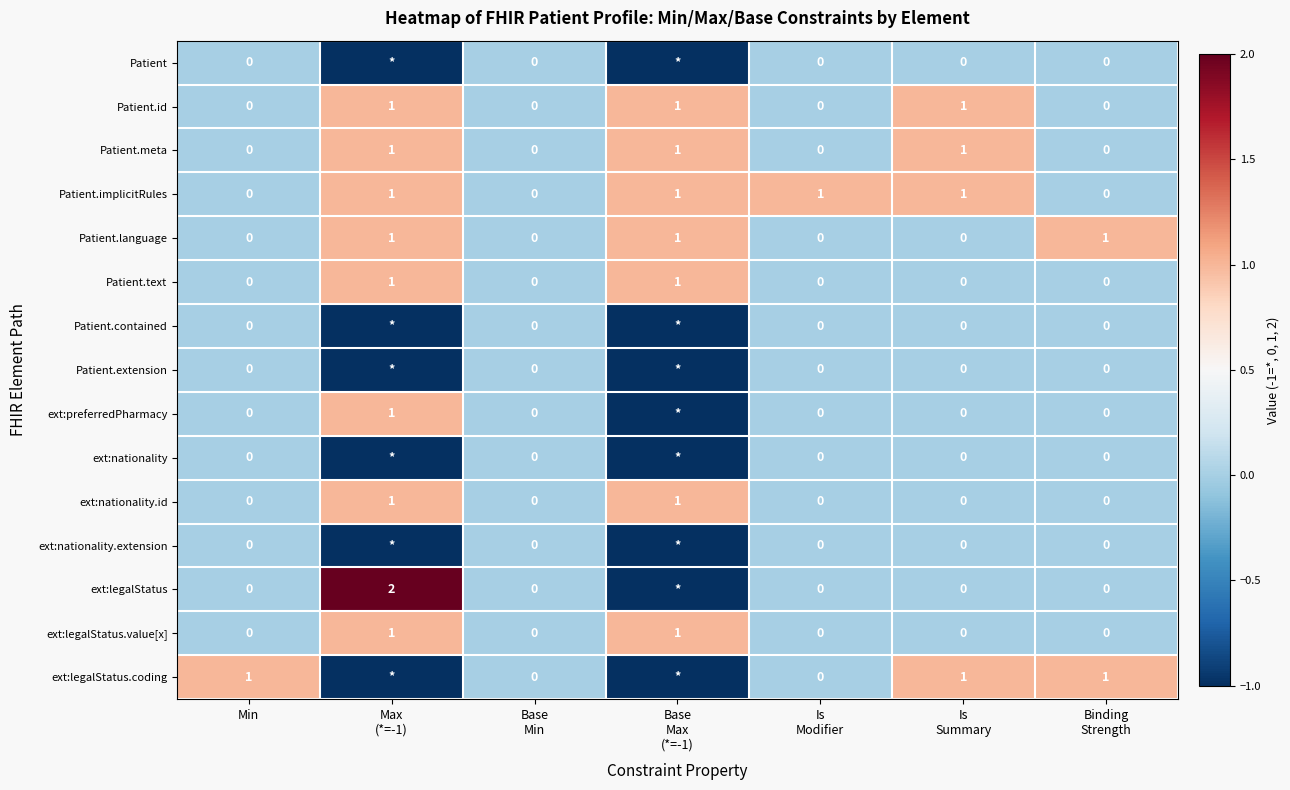

The value of Patient.id at Min is 1. True or false?

False